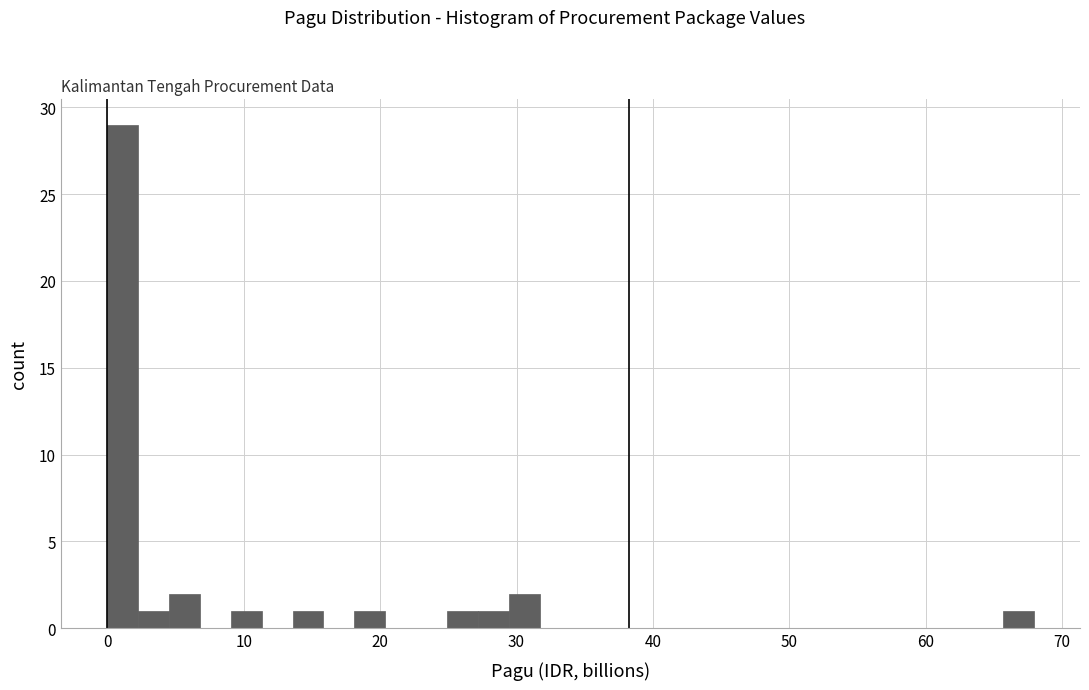

Around what value on the x-axis is the tallest bar? Give the approximate position of its centre, as read against the axis.

1